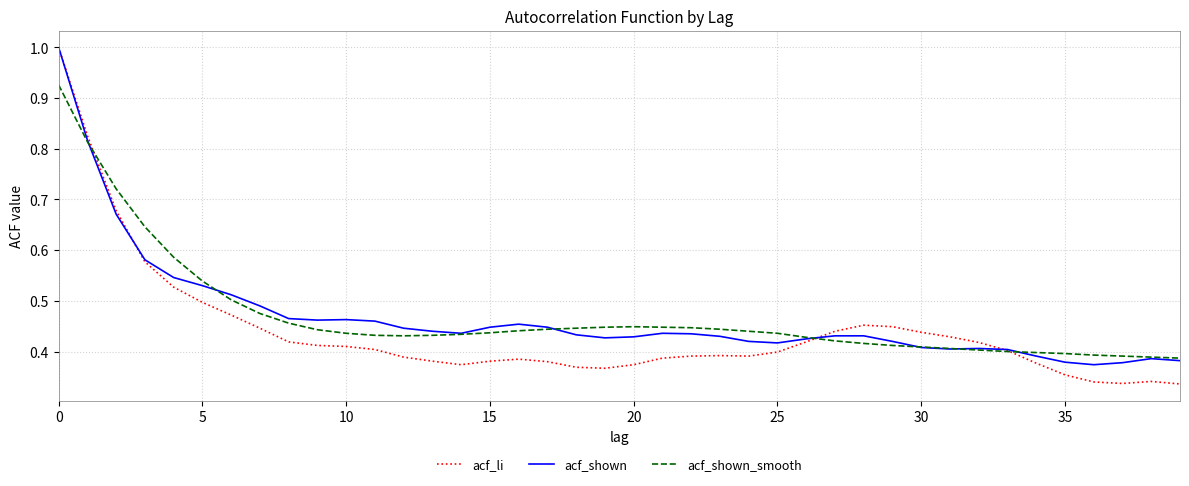

In acf_shown_smooth, how many points are higher than both neighbors (excluding endpoints)?

1